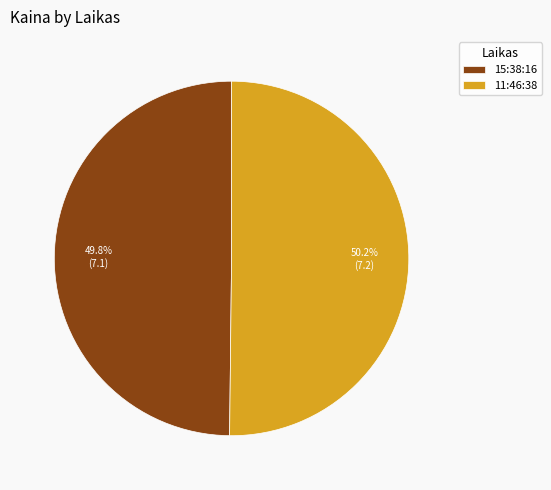

What percentage is the 15:38:16 slice, to the nearest percent?

50%